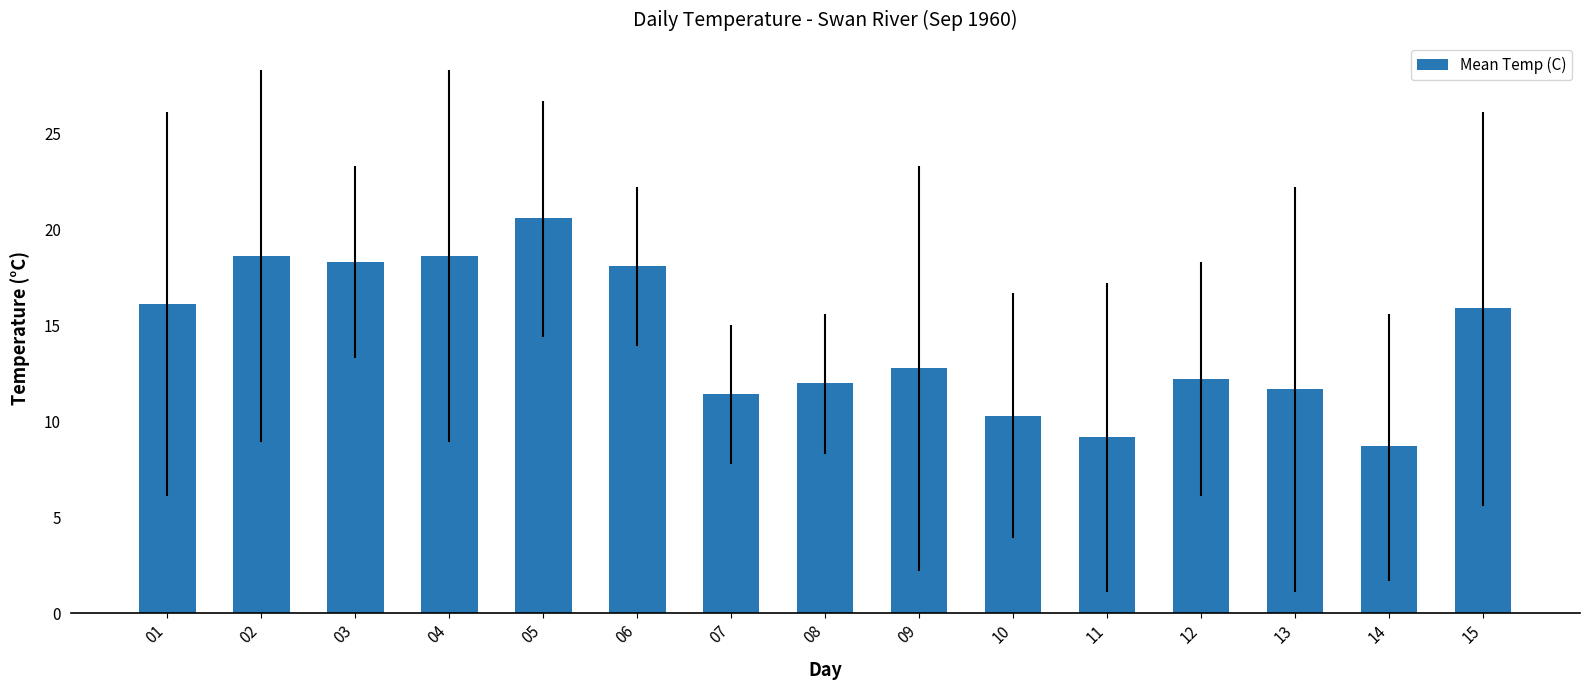

What is the maximum value shown in the chart?

20.6